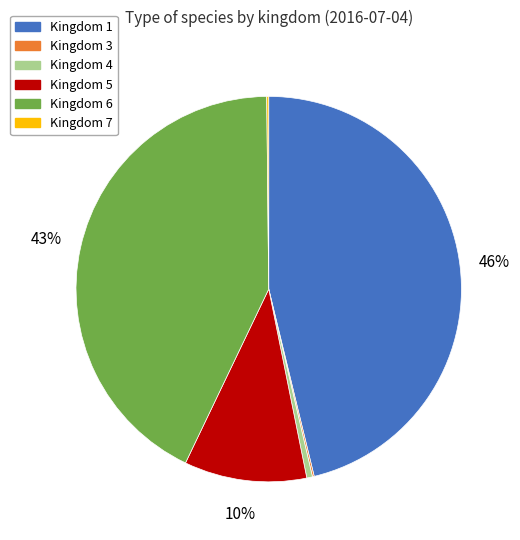

Does any single category account for the majority?

No